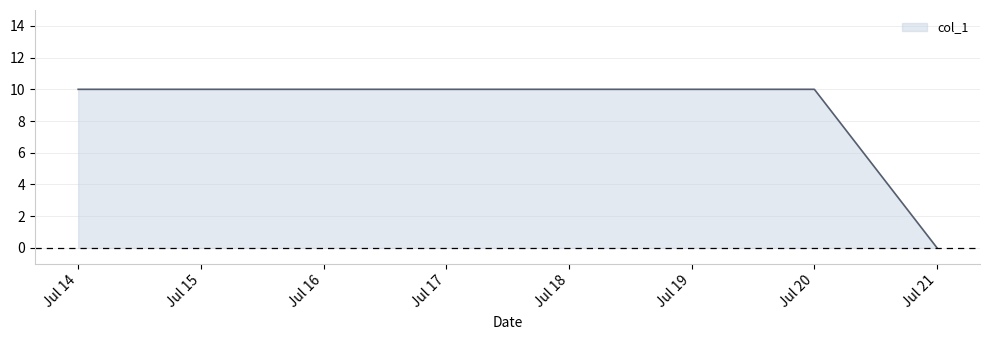

Count the values in the range 10 to 11.

3